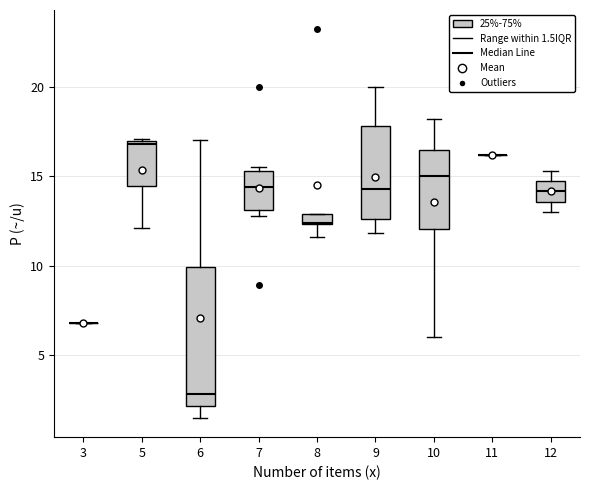

Comparing the boxes themselves (not the whiskers), which one is the tallest?

6